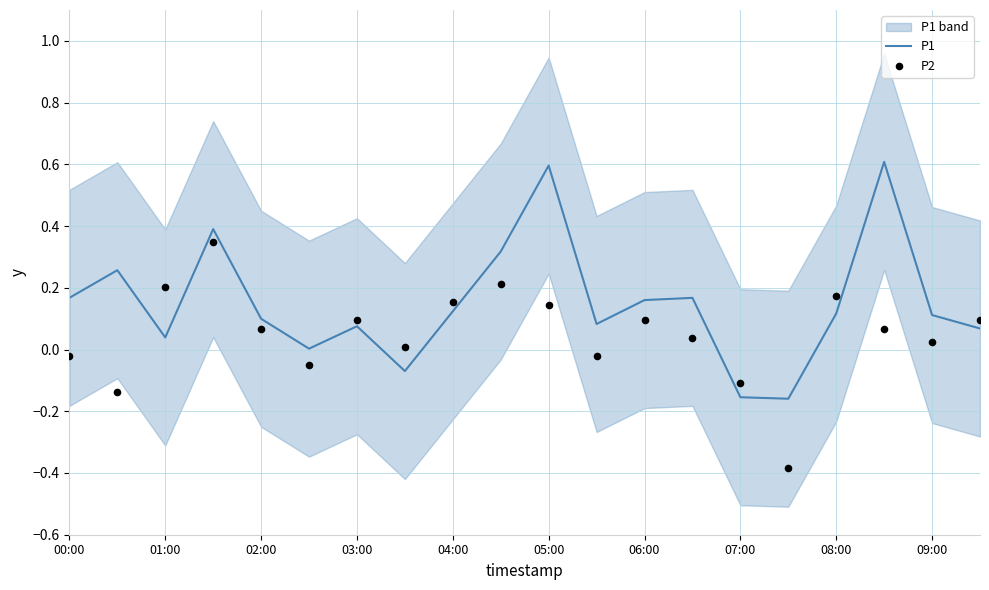

Is it true that P1 equals 0.1 at 01:00?

False